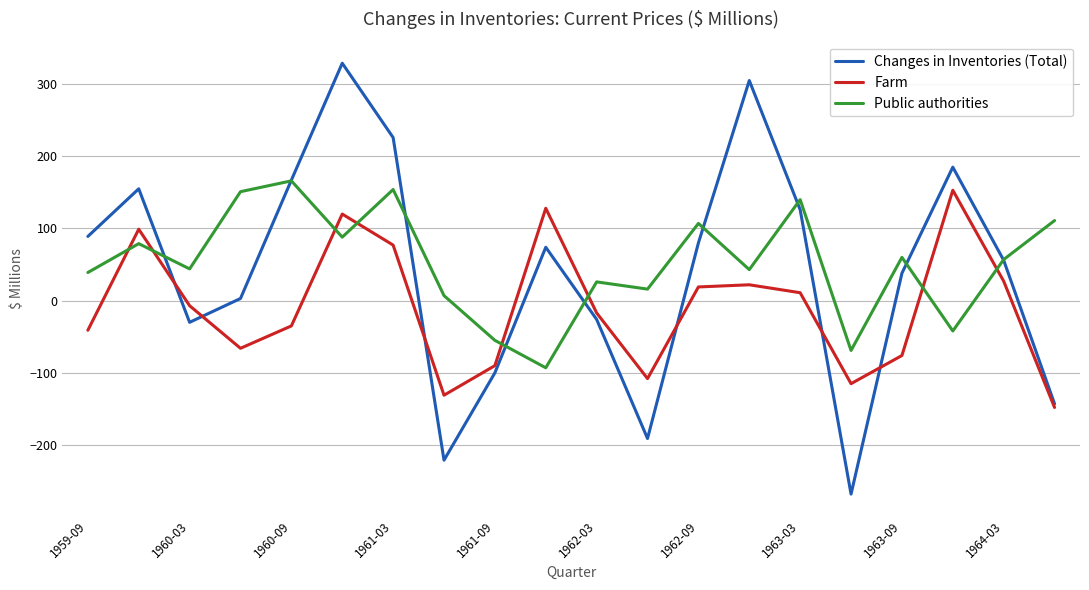

Which series has the largest total across all categories?

Public authorities